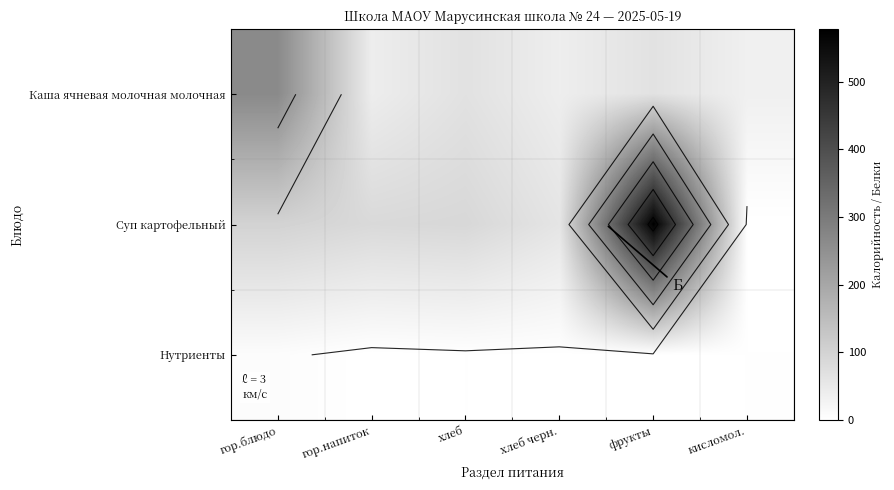

What is the approximate value of Суп картофельный at хлеб?

90.1